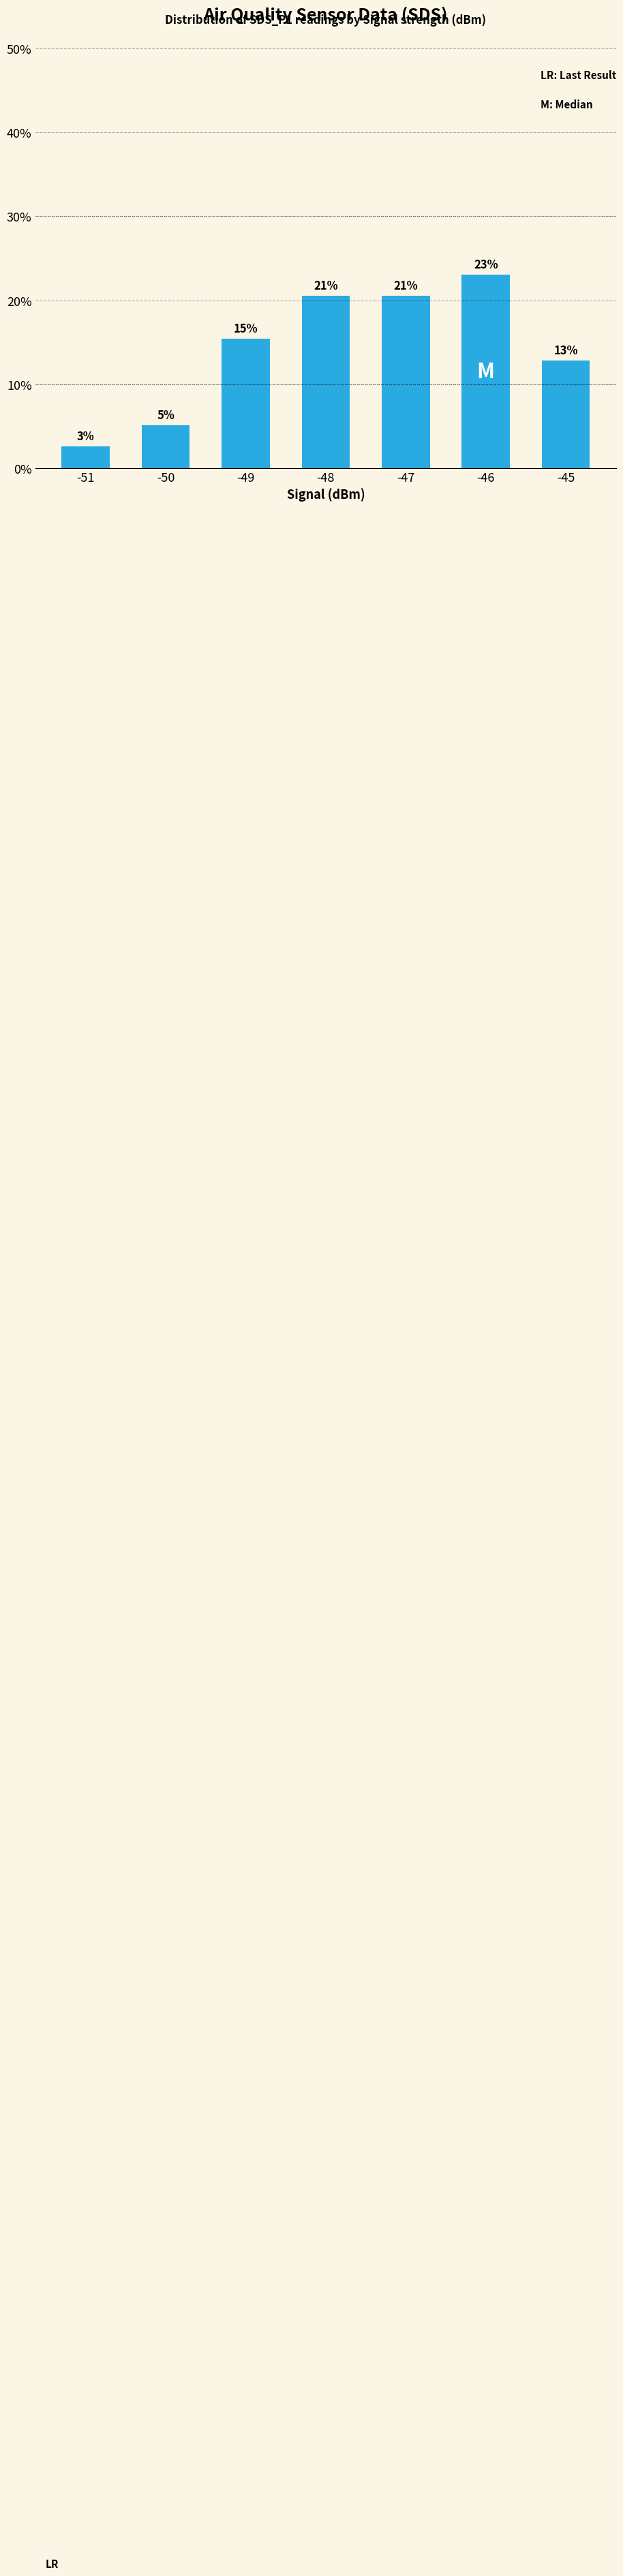

Reading left to right, transcribe all the data shown in this chart.

-51=2.6	-50=5.1	-49=15.4	-48=20.5	-47=20.5	-46=23.1	-45=12.8